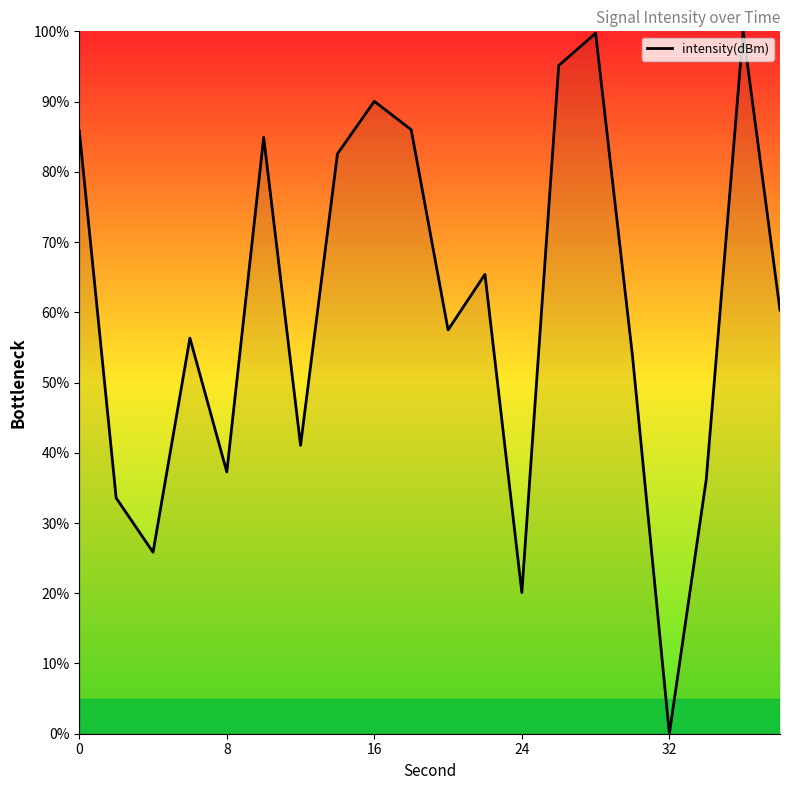

What is the maximum value shown in the chart?

100.0